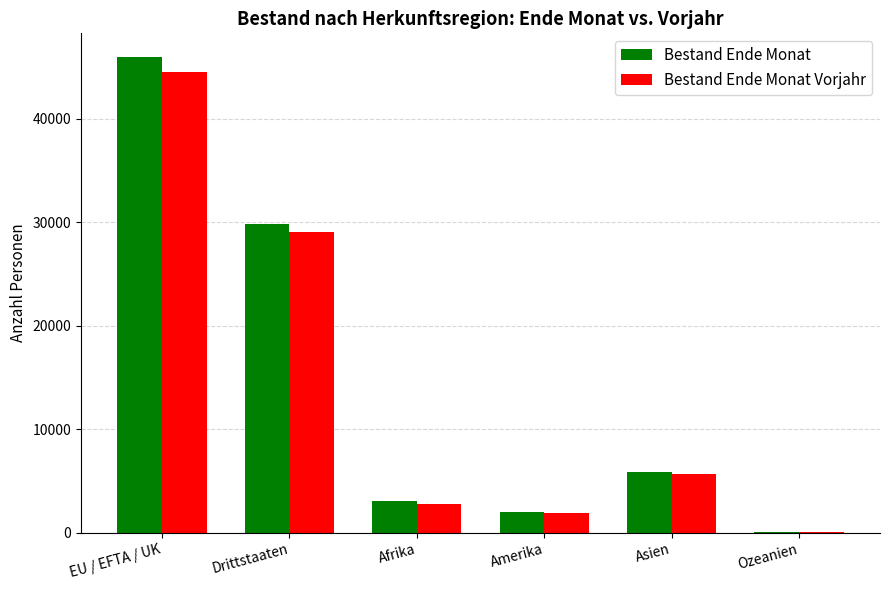

Reading right to left, what are all the values shown in this chart?

Bestand Ende Monat: 96	5868	2017	3014	29784	45954
Bestand Ende Monat Vorjahr: 85	5646	1924	2747	29073	44500